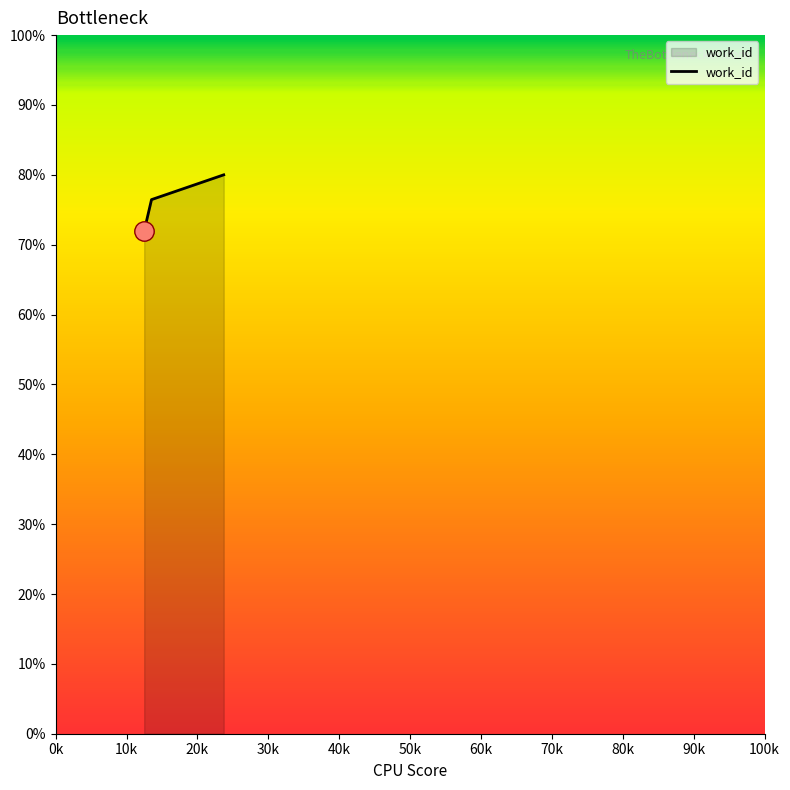

What is the sum of all values?

228.4